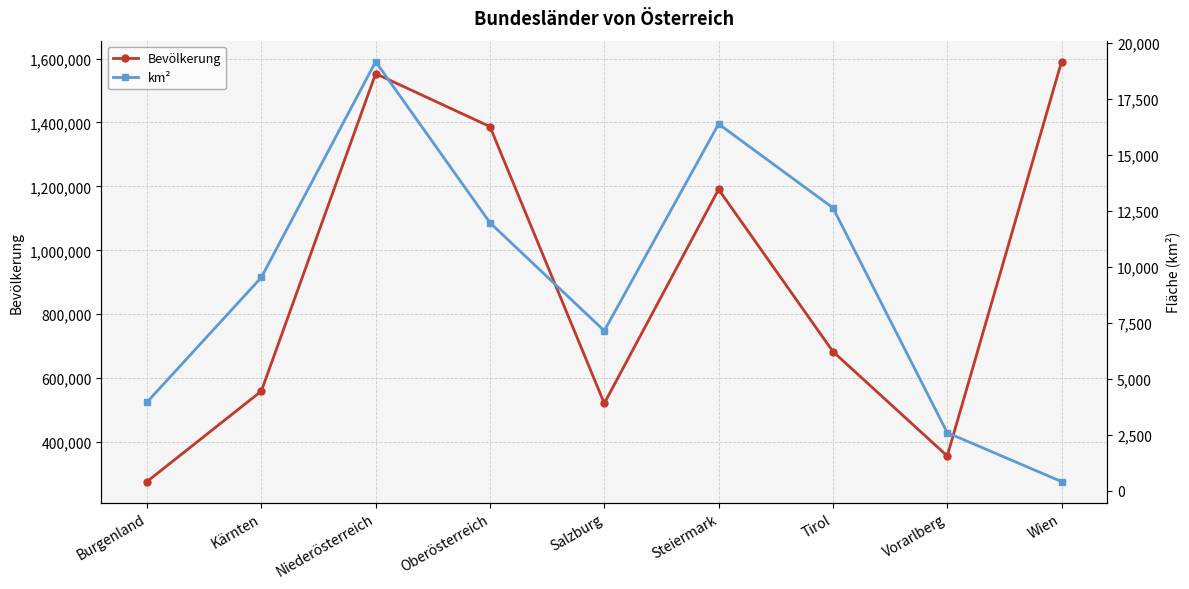

What are all the series names shown in the legend?

Bevölkerung, km²